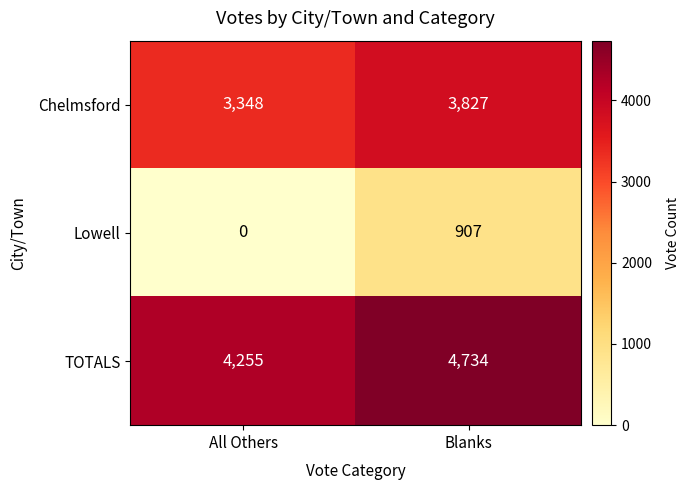

Which series has the largest range (max minus min)?

Lowell